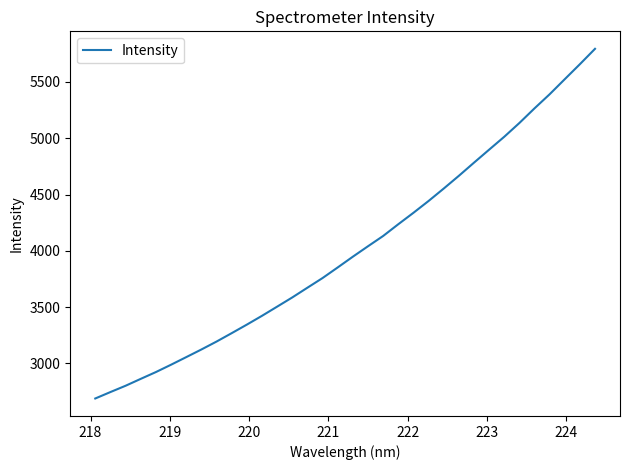

How many lines are shown in the chart?

1